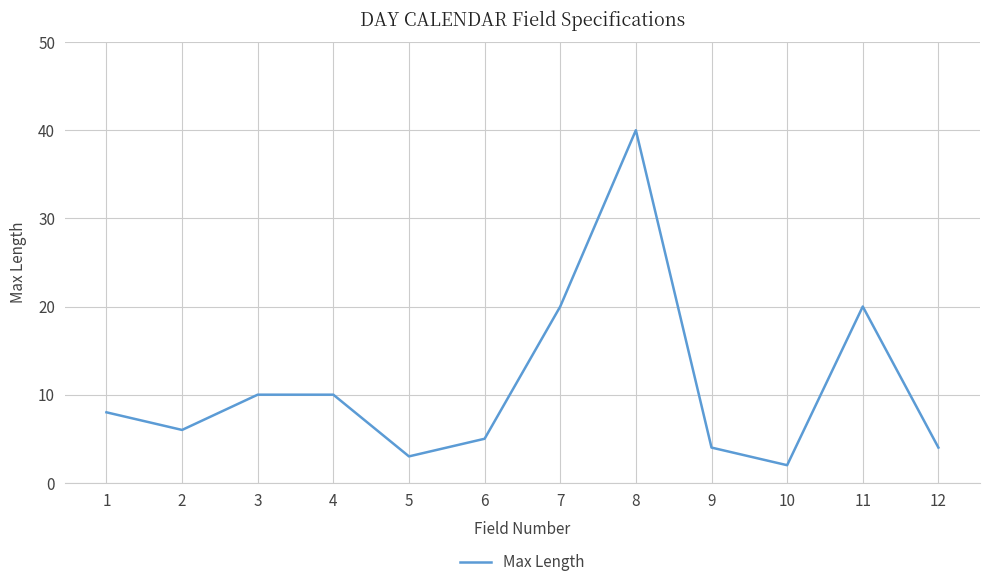

What is the maximum value shown in the chart?

40